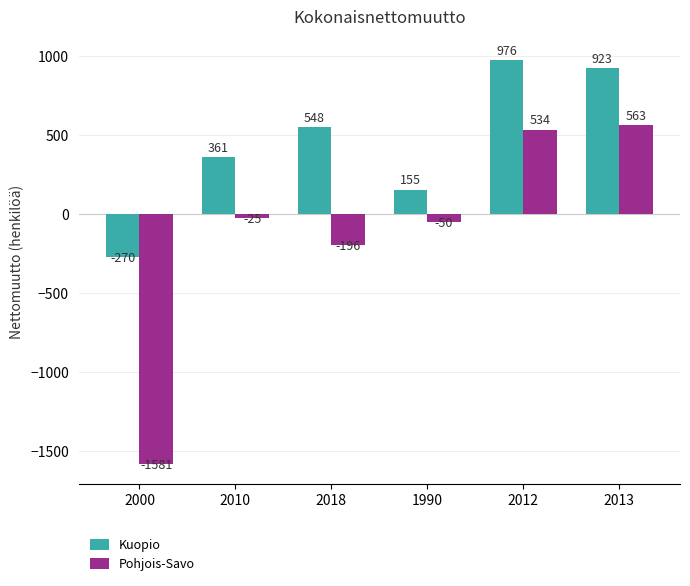

True or false: Kuopio has a value of 361 at 2010.

True